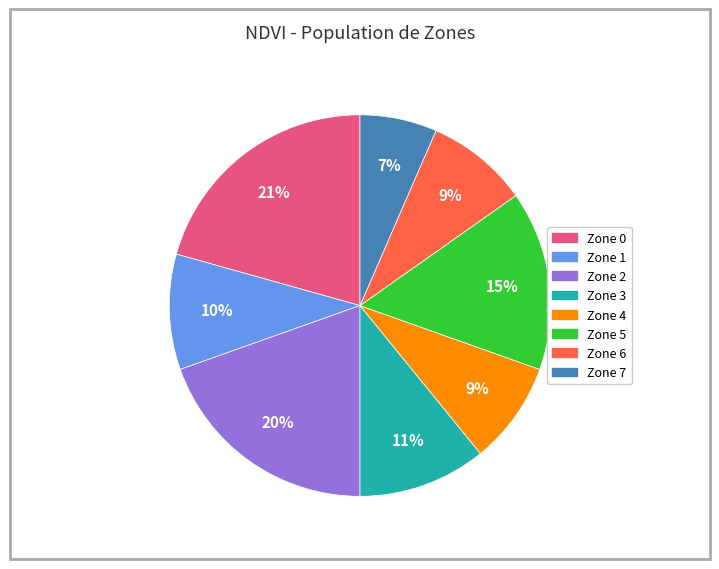

How many slices are in this pie chart?

8